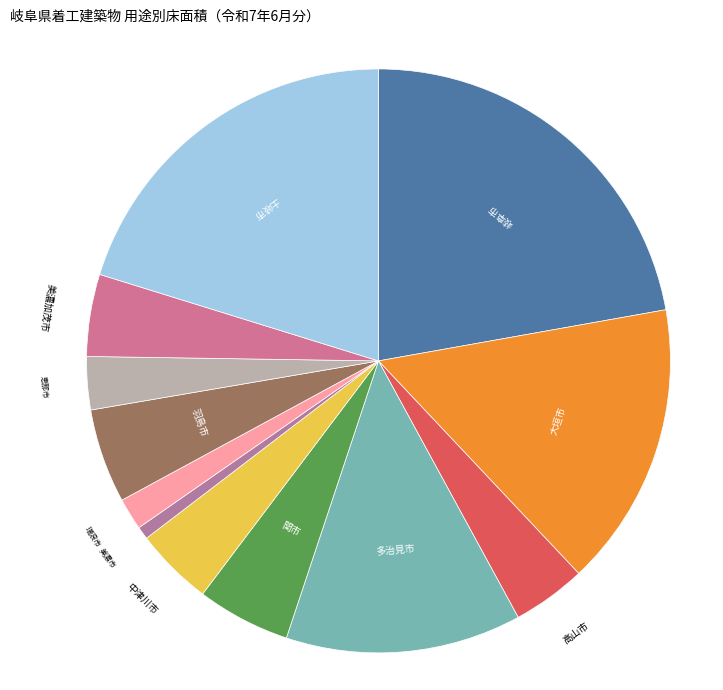

Approximately how many times larger is the value at 高山市 compared to 土岐市?

0.2